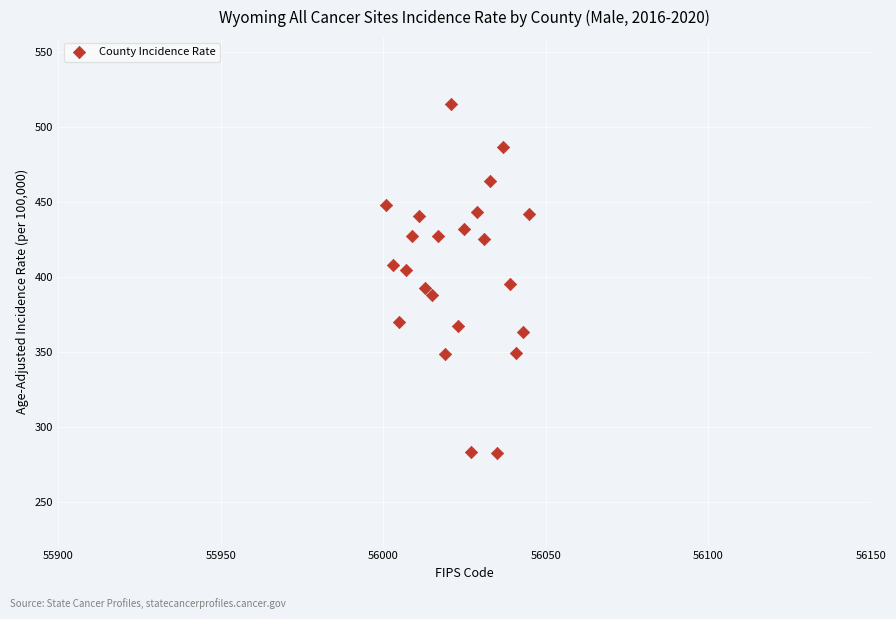

What is the range of X values (max minus min)?

44.0